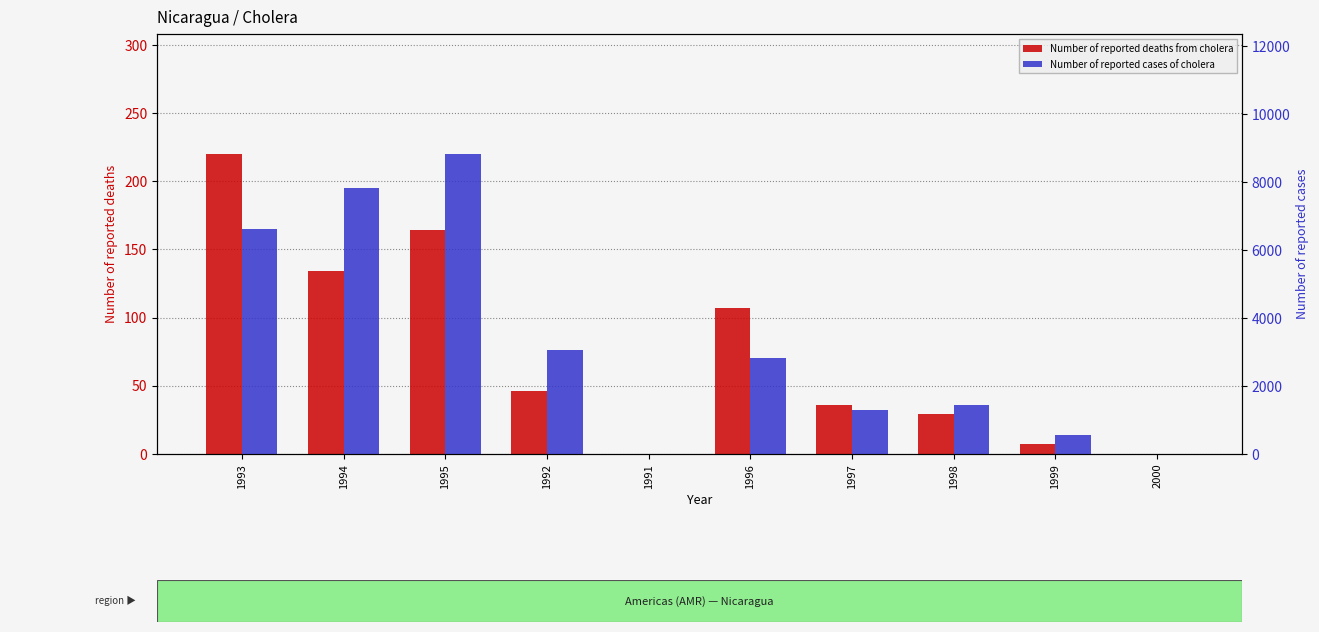

What is the label of the 5th bar from the right?

1996